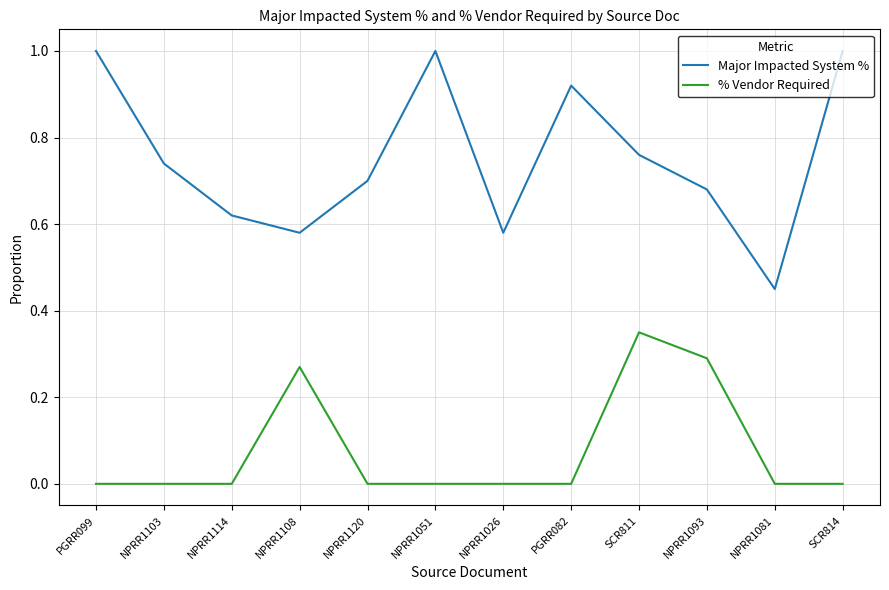

True or false: % Vendor Required and Major Impacted System % cross at least once.

False